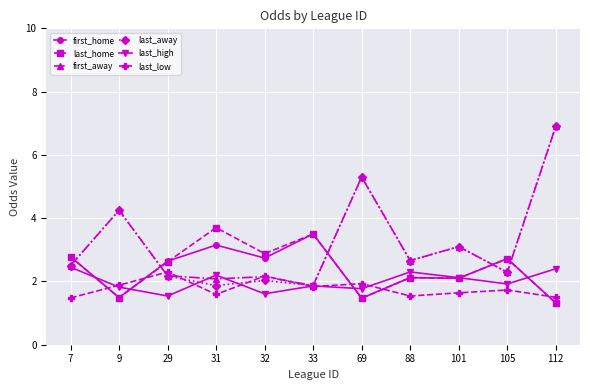

What is the spread (max minus min) of values at 88?

1.1